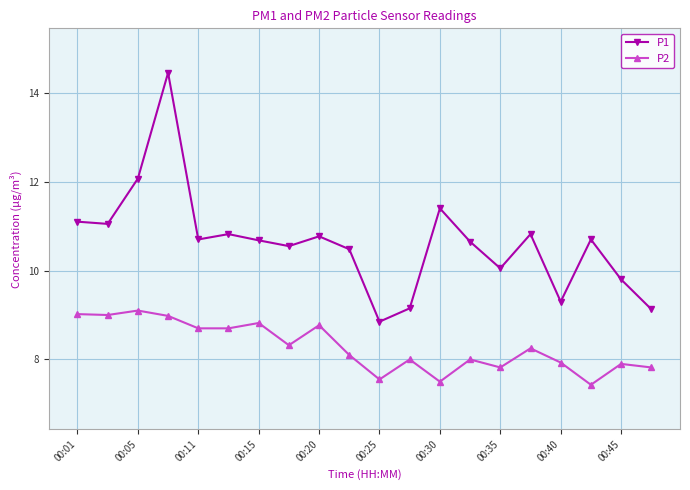

What is the value of the P1 point at the 3rd from the left?

12.1